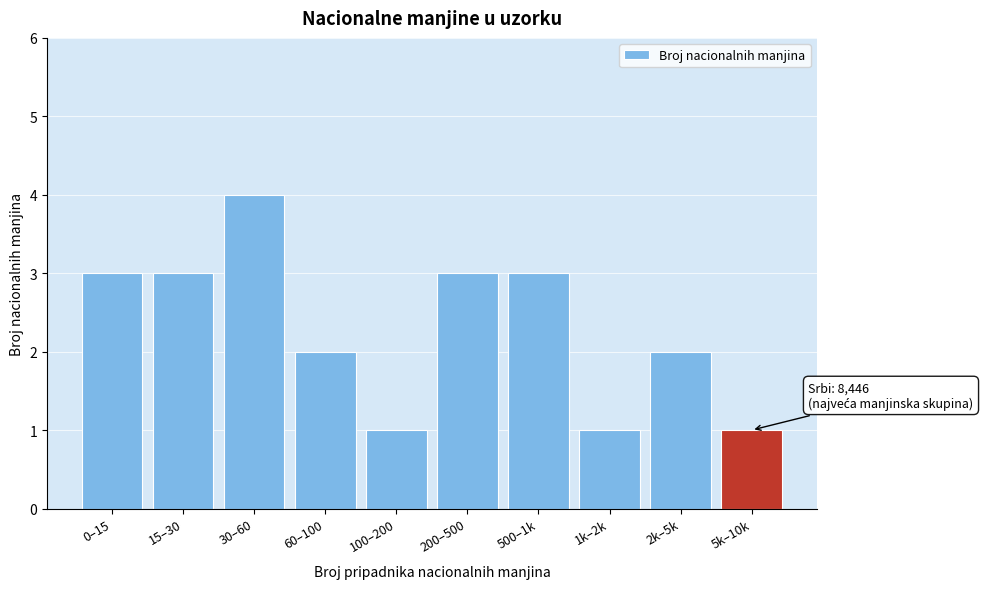

Reading right to left, what are all the values shown in this chart?

1	2	1	3	3	1	2	4	3	3